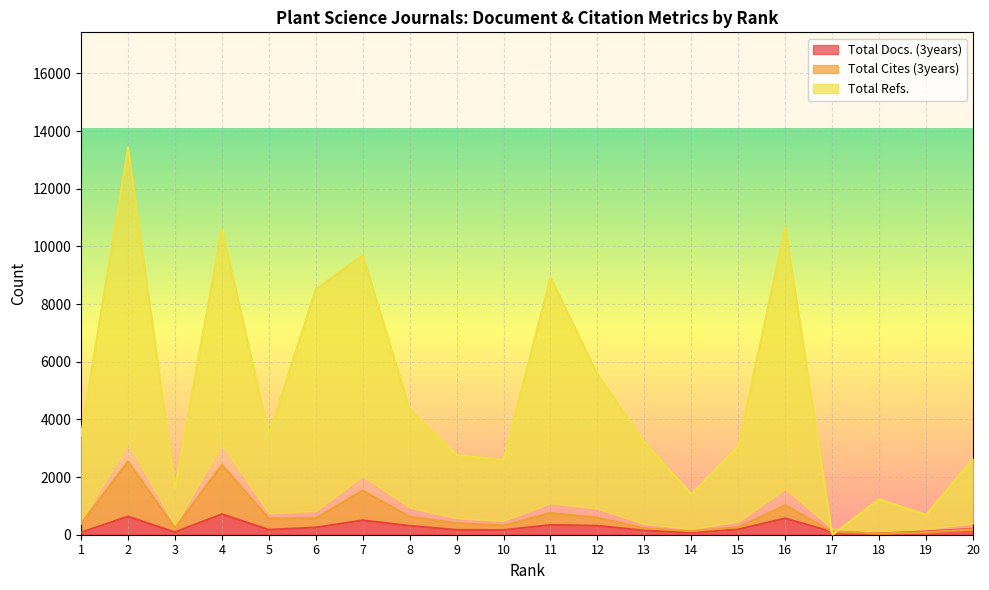

The Total Docs. (3years) series shows 143 at 3. True or false?

False